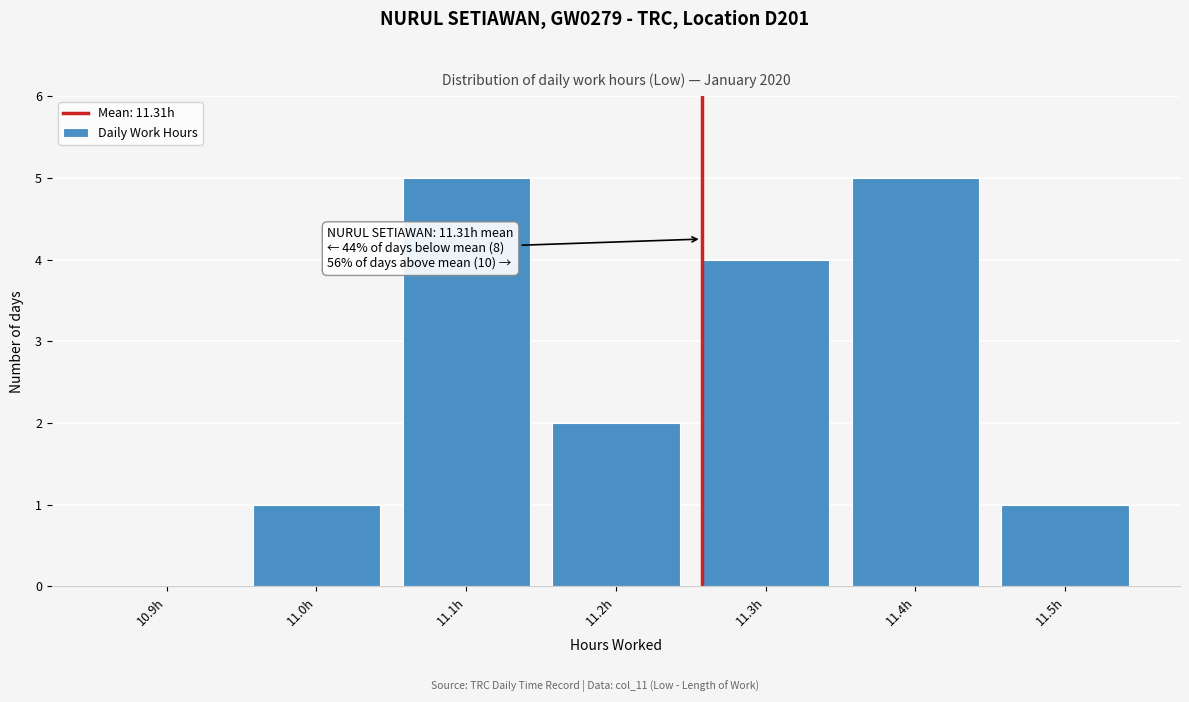

Reading left to right, list all the values displayed in this chart.

10.9h=0	11.0h=1	11.1h=5	11.2h=2	11.3h=4	11.4h=5	11.5h=1